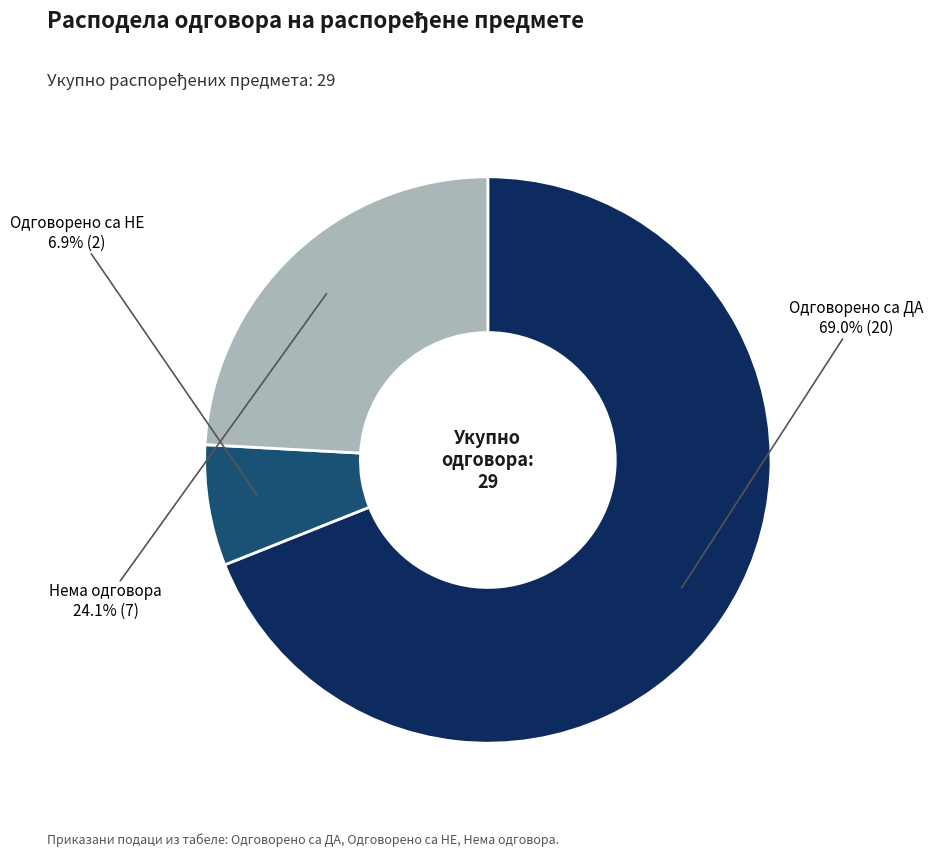

Is there a majority slice in this chart?

Yes